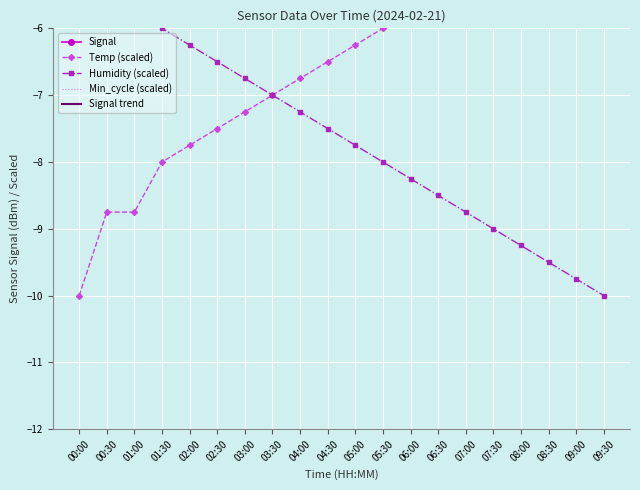

What is the approximate value of Signal at 08:30?

-61.0